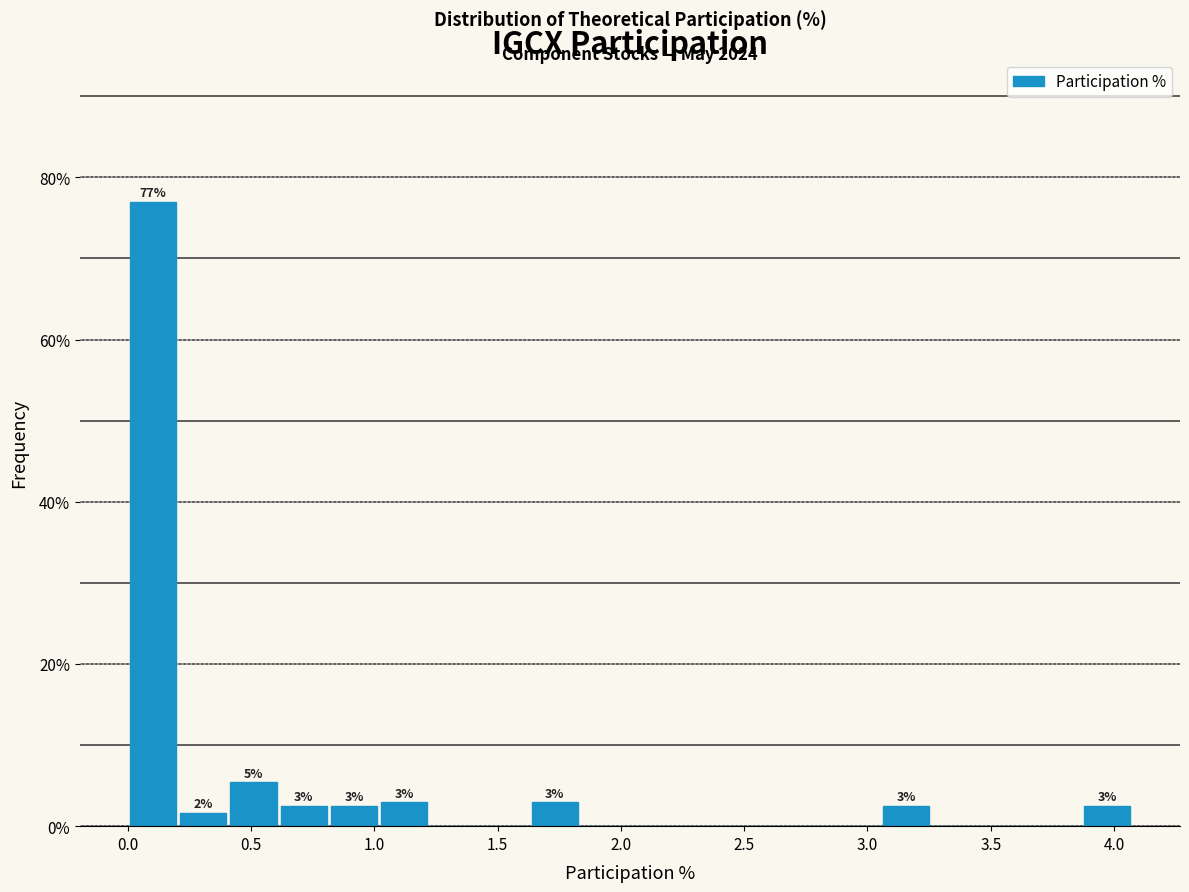

Which range on the x-axis has the tallest bar?

0.00 to 0.20